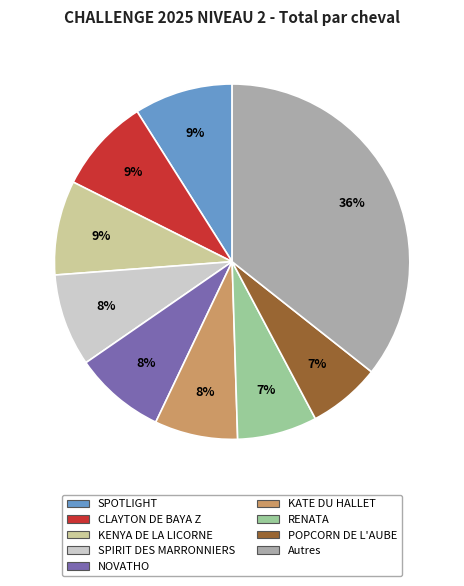

Is there a majority slice in this chart?

No